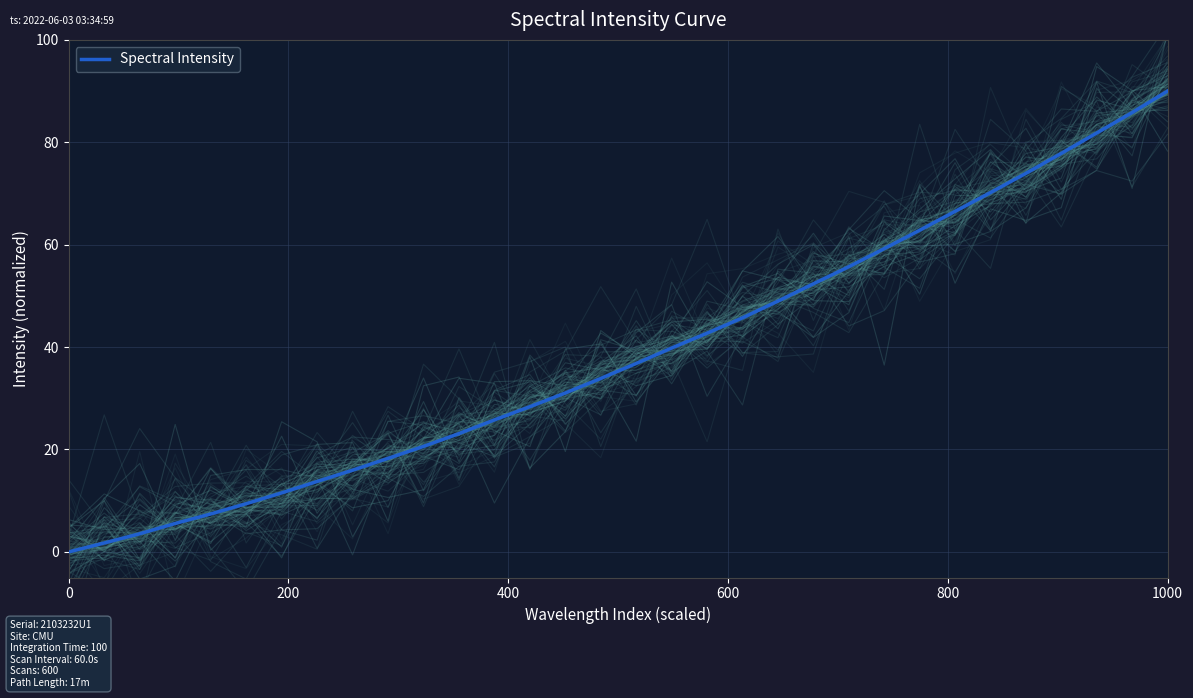

What is the maximum value for Spectral Intensity?

90.0